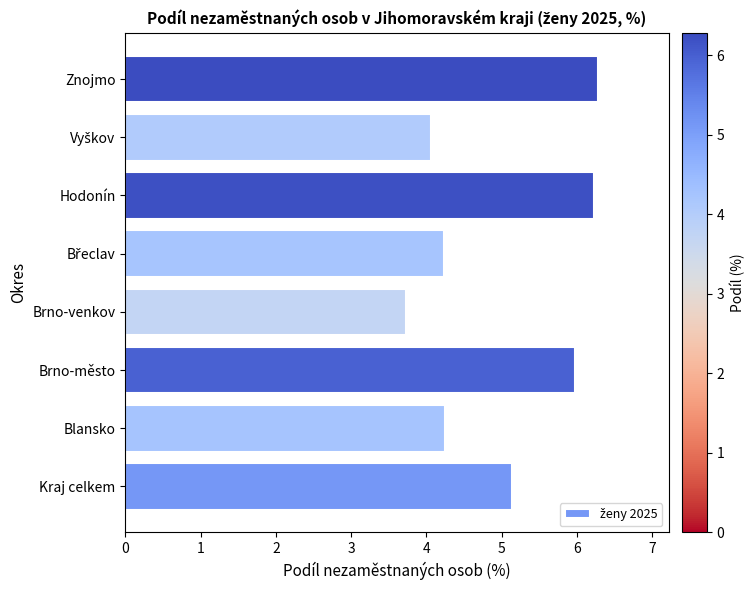

Between Blansko and Brno-město, which is larger?

Brno-město